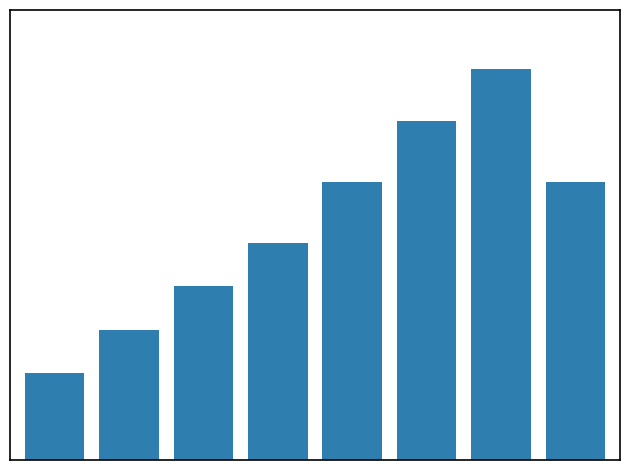

What is the difference between the second highest and second lowest values?

2.4